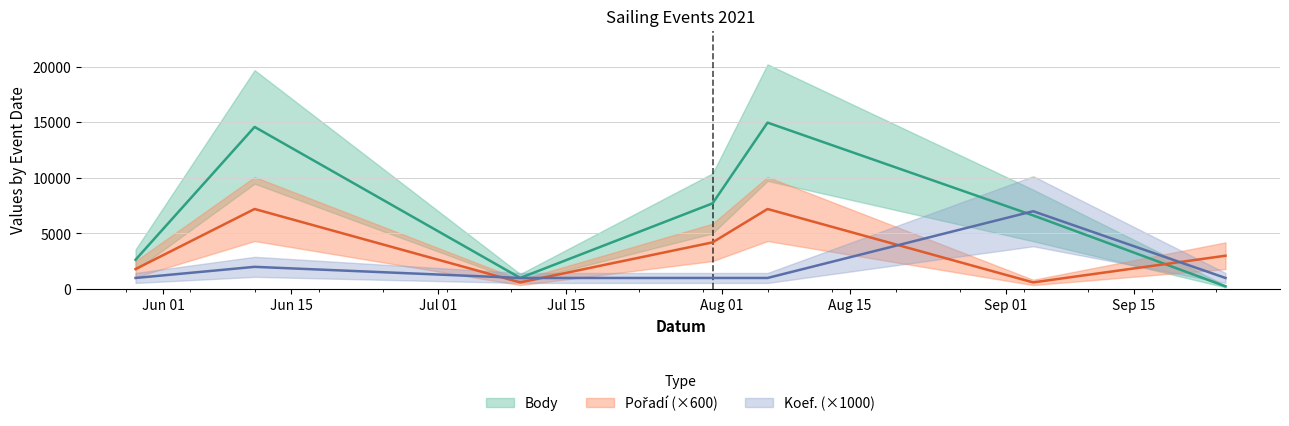

What position from the right is 2021-06-11?

6